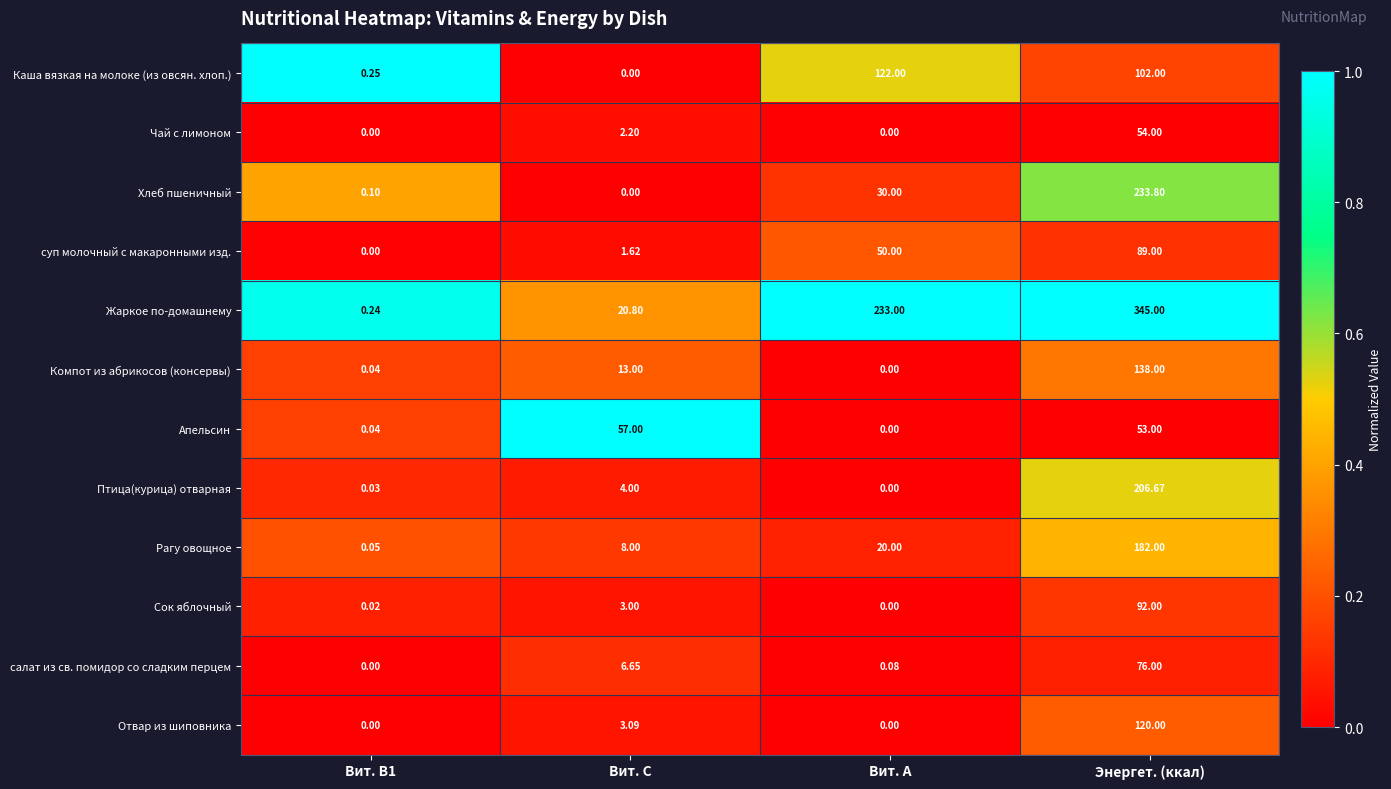

At which label does салат из св. помидор со сладким перцем first exceed 6?

Вит. С